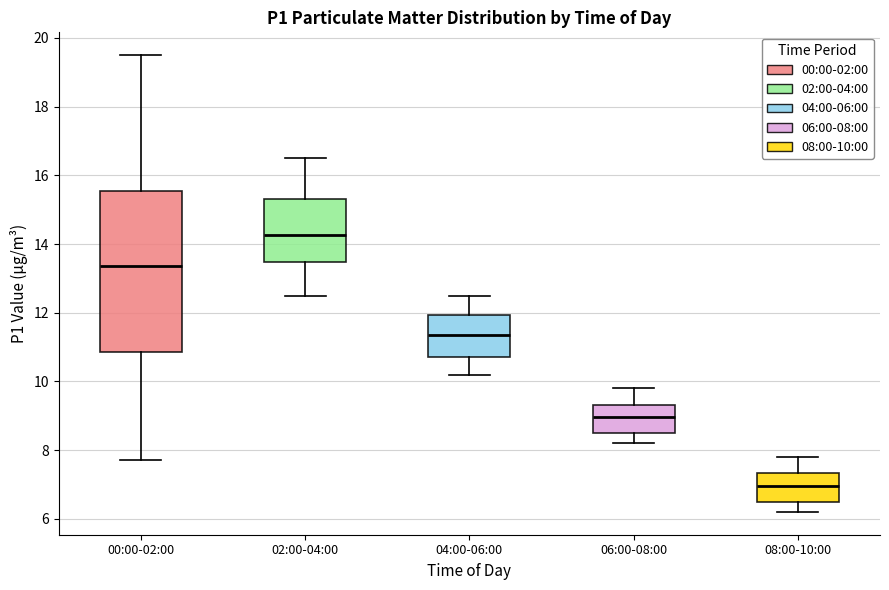

Which box has the highest median line?

02:00-04:00